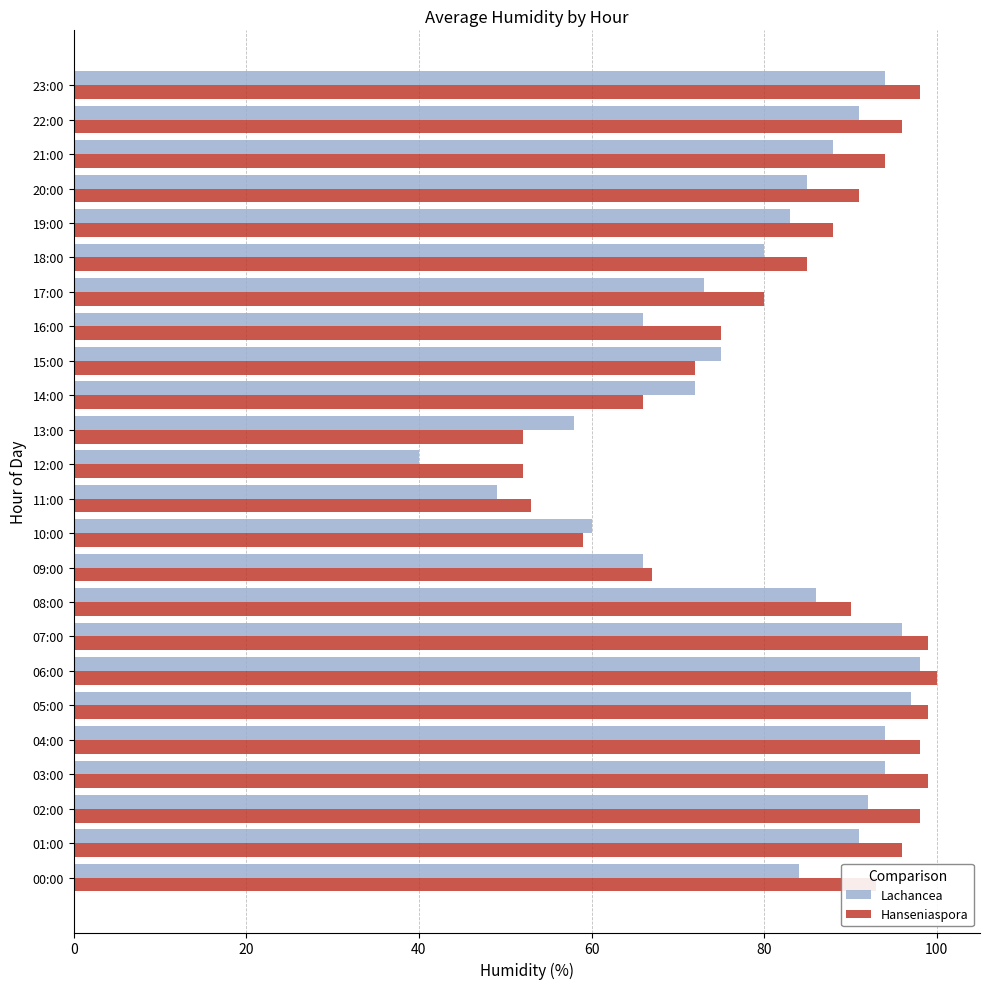

Which category has the lowest value across all series?

12:00